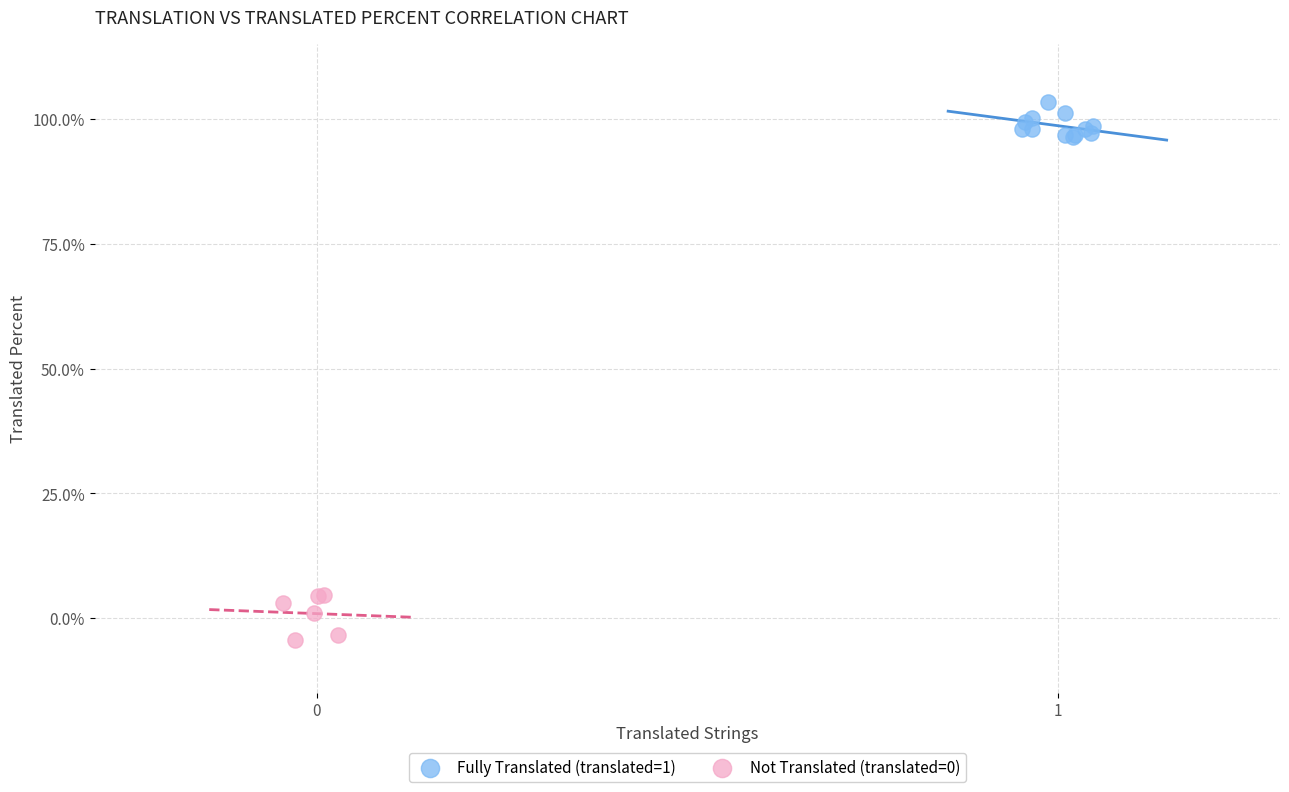

Which series reaches the minimum Y coordinate?

Not Translated (translated=0)